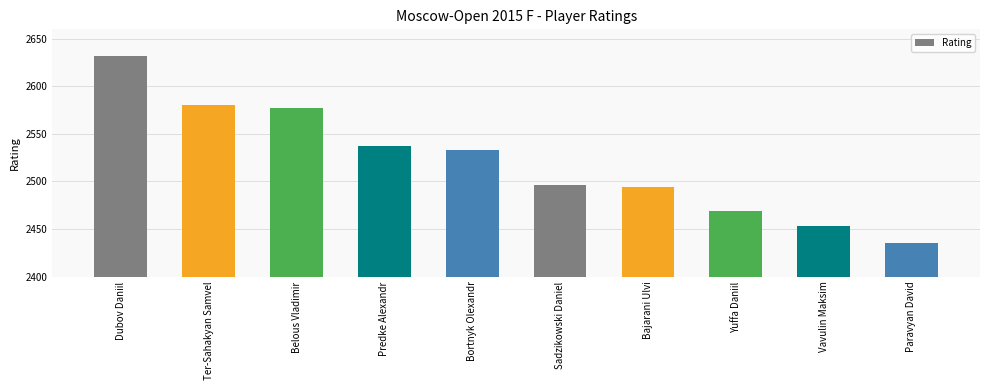

Which category has the highest value across all series?

Dubov Daniil